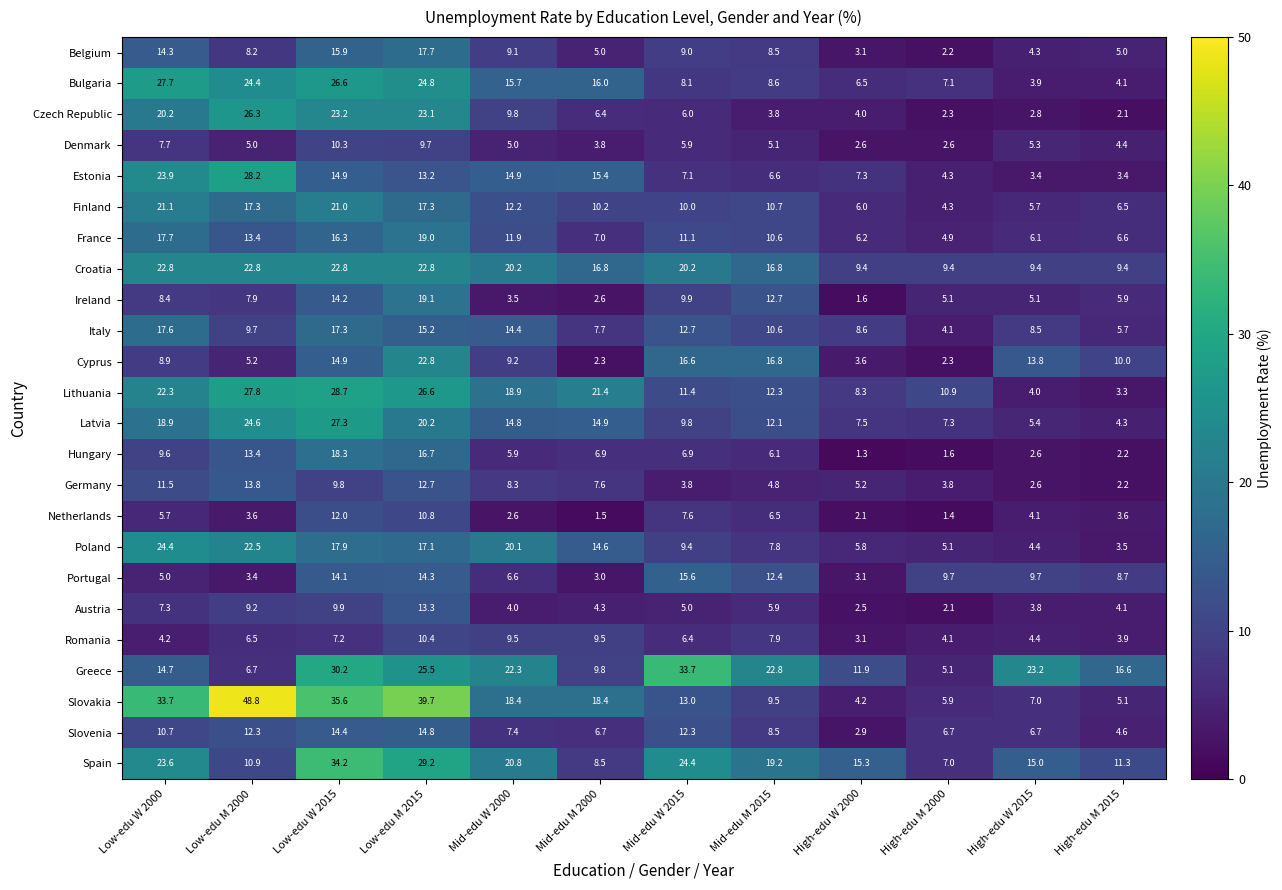

What is the difference between the second highest and minimum values in the Austria series?

7.8